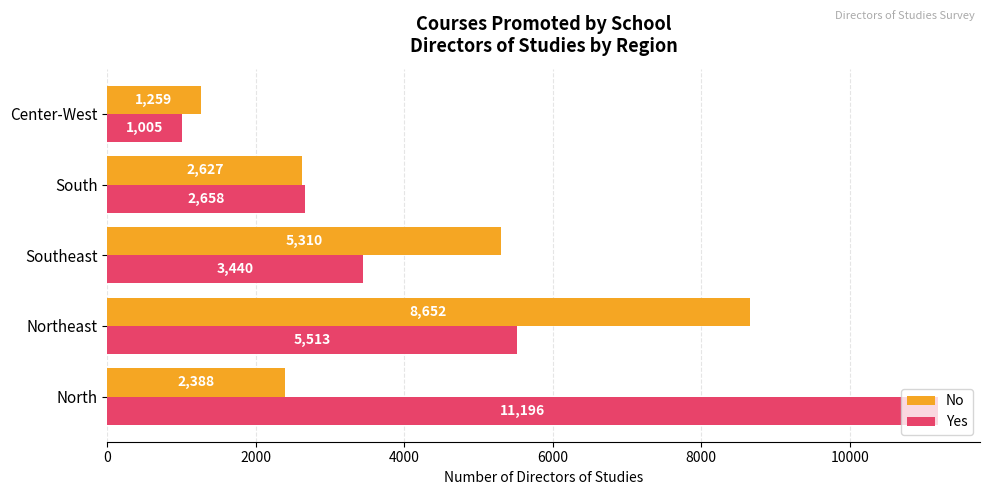

How many data points does each series have?

5